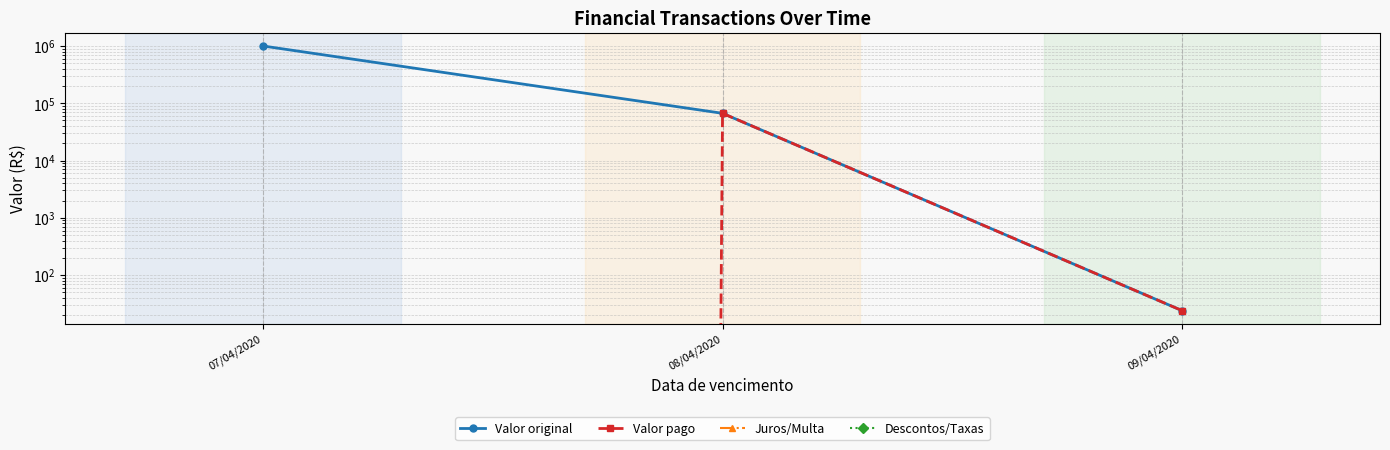

What is the sum of all Valor original values?

1066693.8